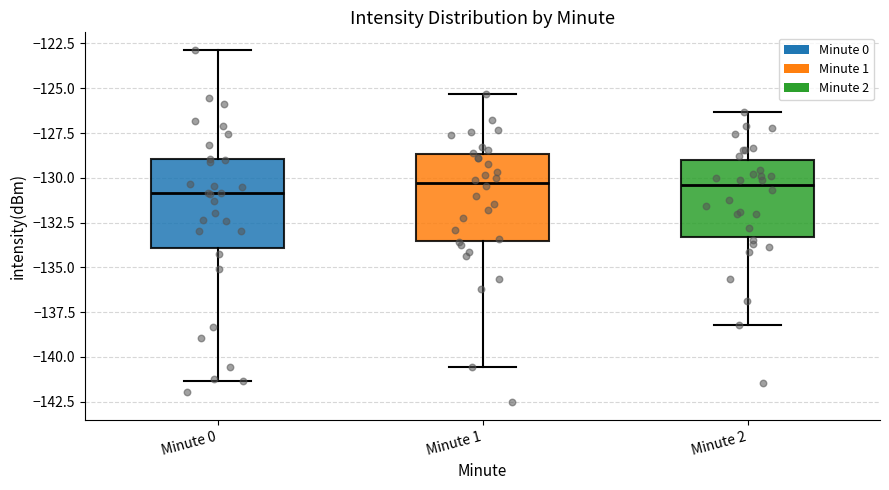

Where does the median line of the box for Minute 0 sit on the y-axis? The values are not printed on the chart, so give them approximately, as read against the axis.

-131.0